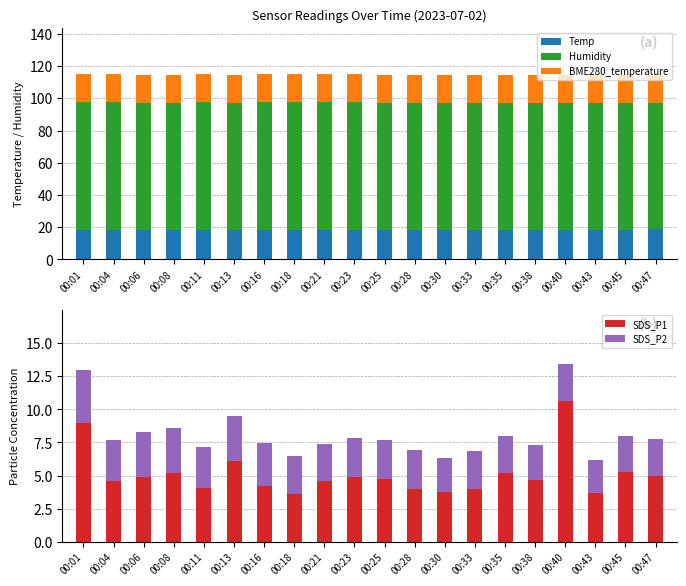

At 00:45, list the series in order from smallest to largest.

SDS_P2, SDS_P1, BME280_temperature, Temp, Humidity